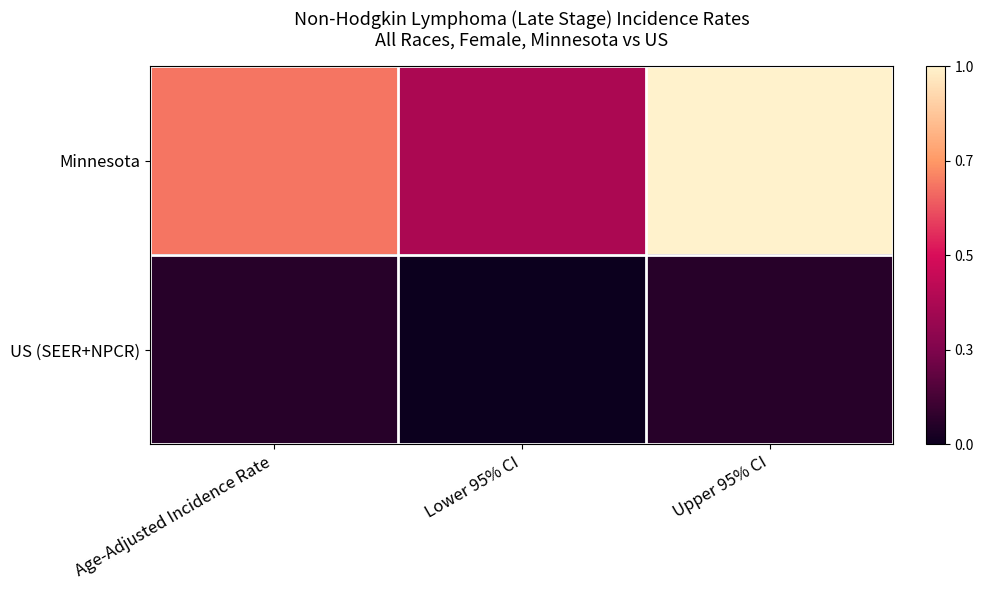

What is the total value across all series at Upper 95% CI?

20.9